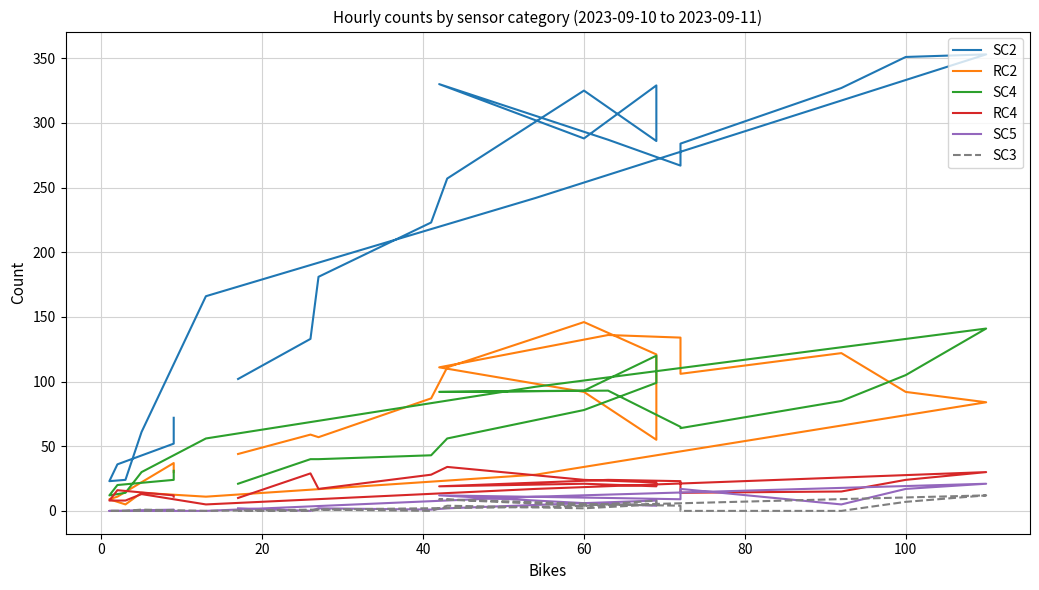

What is the label of the 21st point from the left?

20